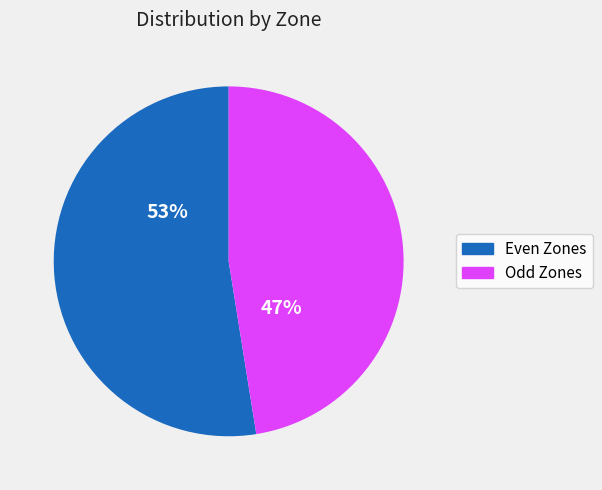

To the nearest percent, what percentage of the pie is Odd Zones?

47%